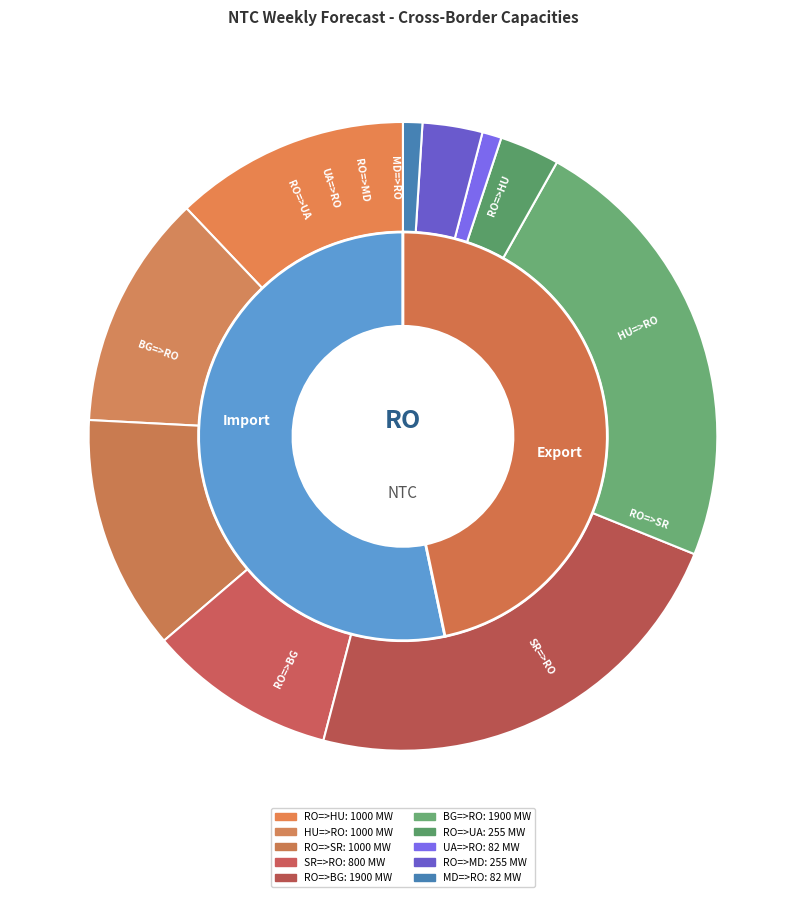

Which slice is the largest?

RO=>BG